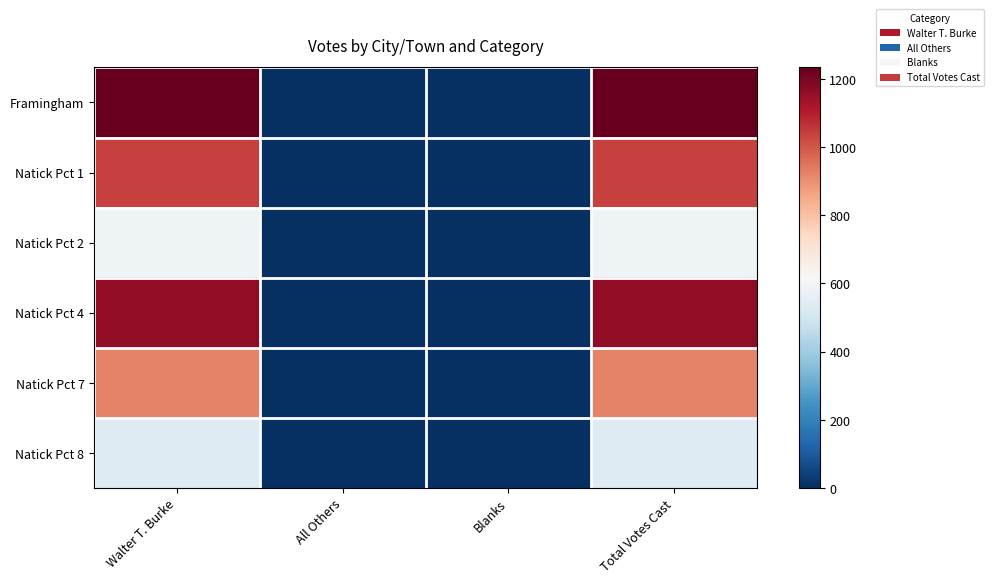

Which series has the largest total across all categories?

Framingham